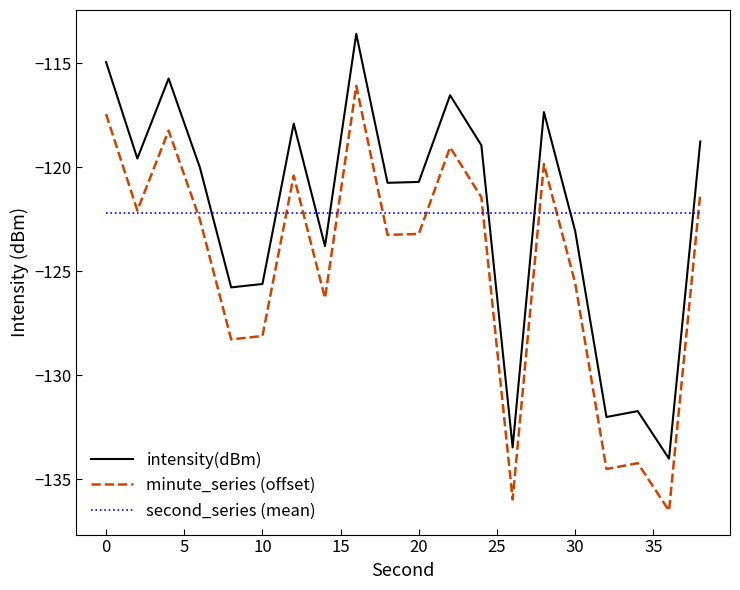

What is the highest value of the intensity(dBm) series?

-113.6